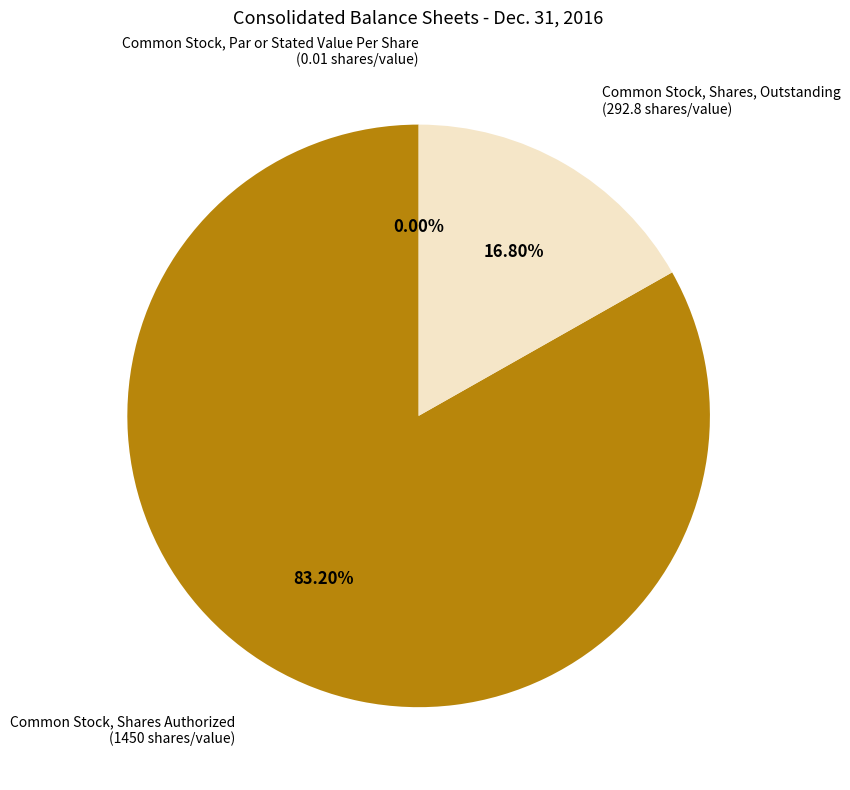

To the nearest percent, what is the difference between the Common Stock, Shares, Outstanding and Common Stock, Shares Authorized slice percentages?

66%